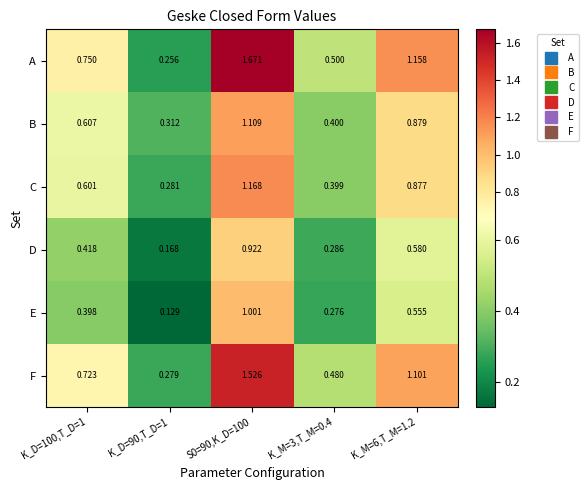

How many data points does each series have?

5